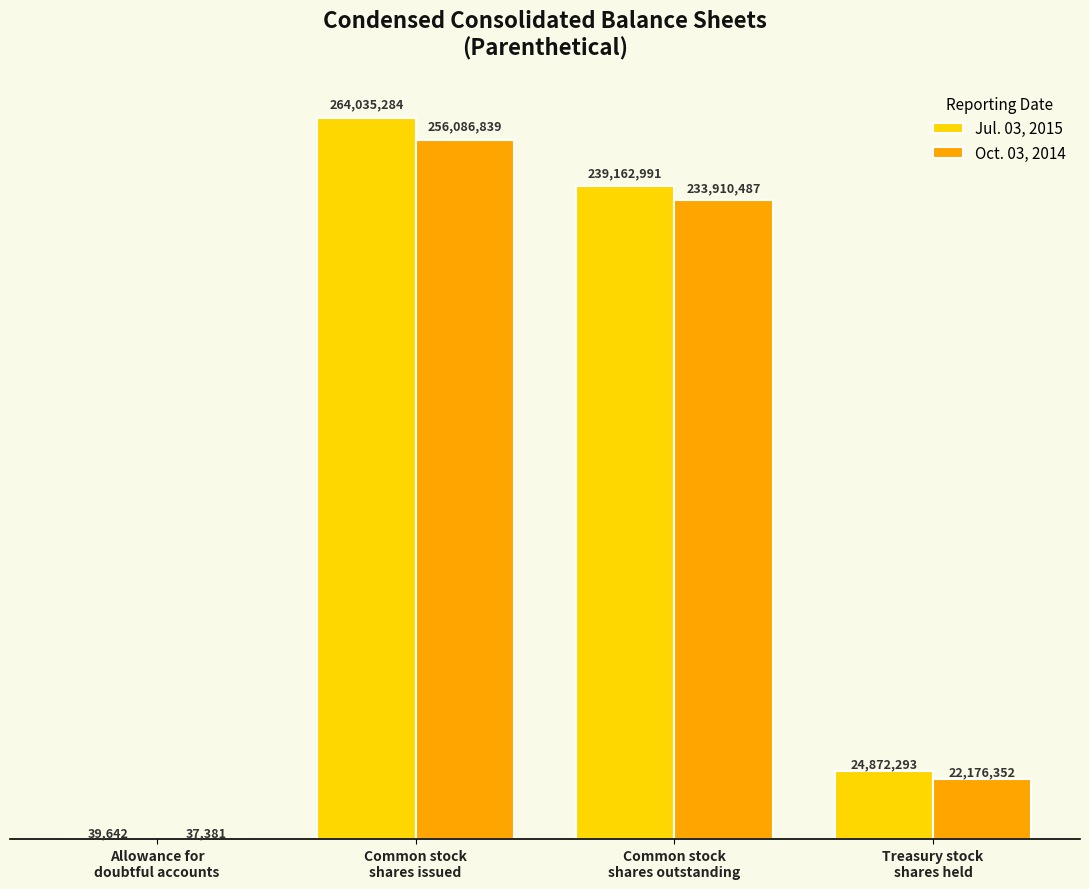

At which label is Jul. 03, 2015 closest to 132037463?

Common stock
shares outstanding